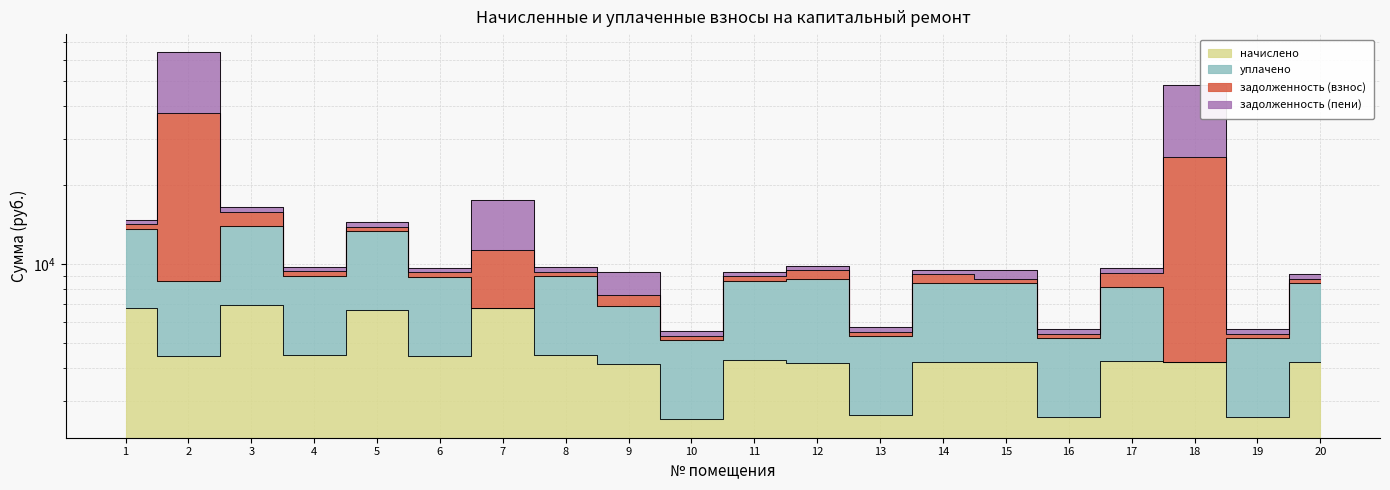

Where is начислено nearest to the value 4773?

4